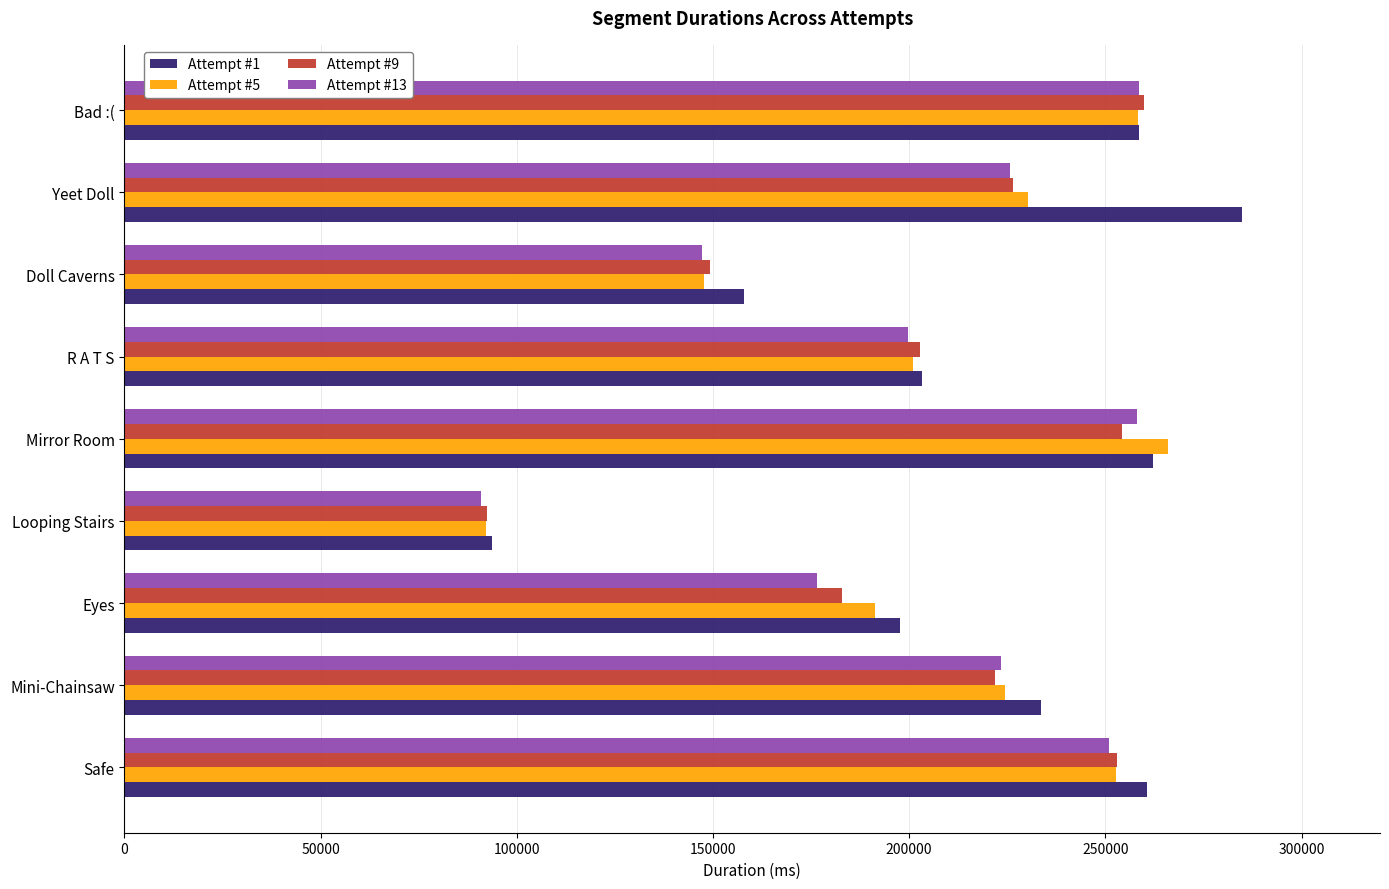

How many categories are shown in the chart?

9